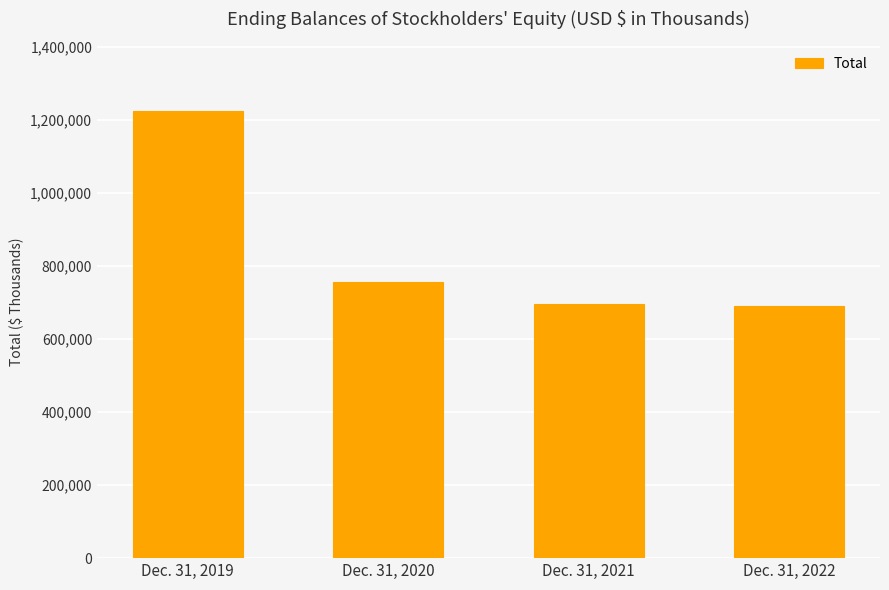

What is the value of the 4th bar from the left?

689558